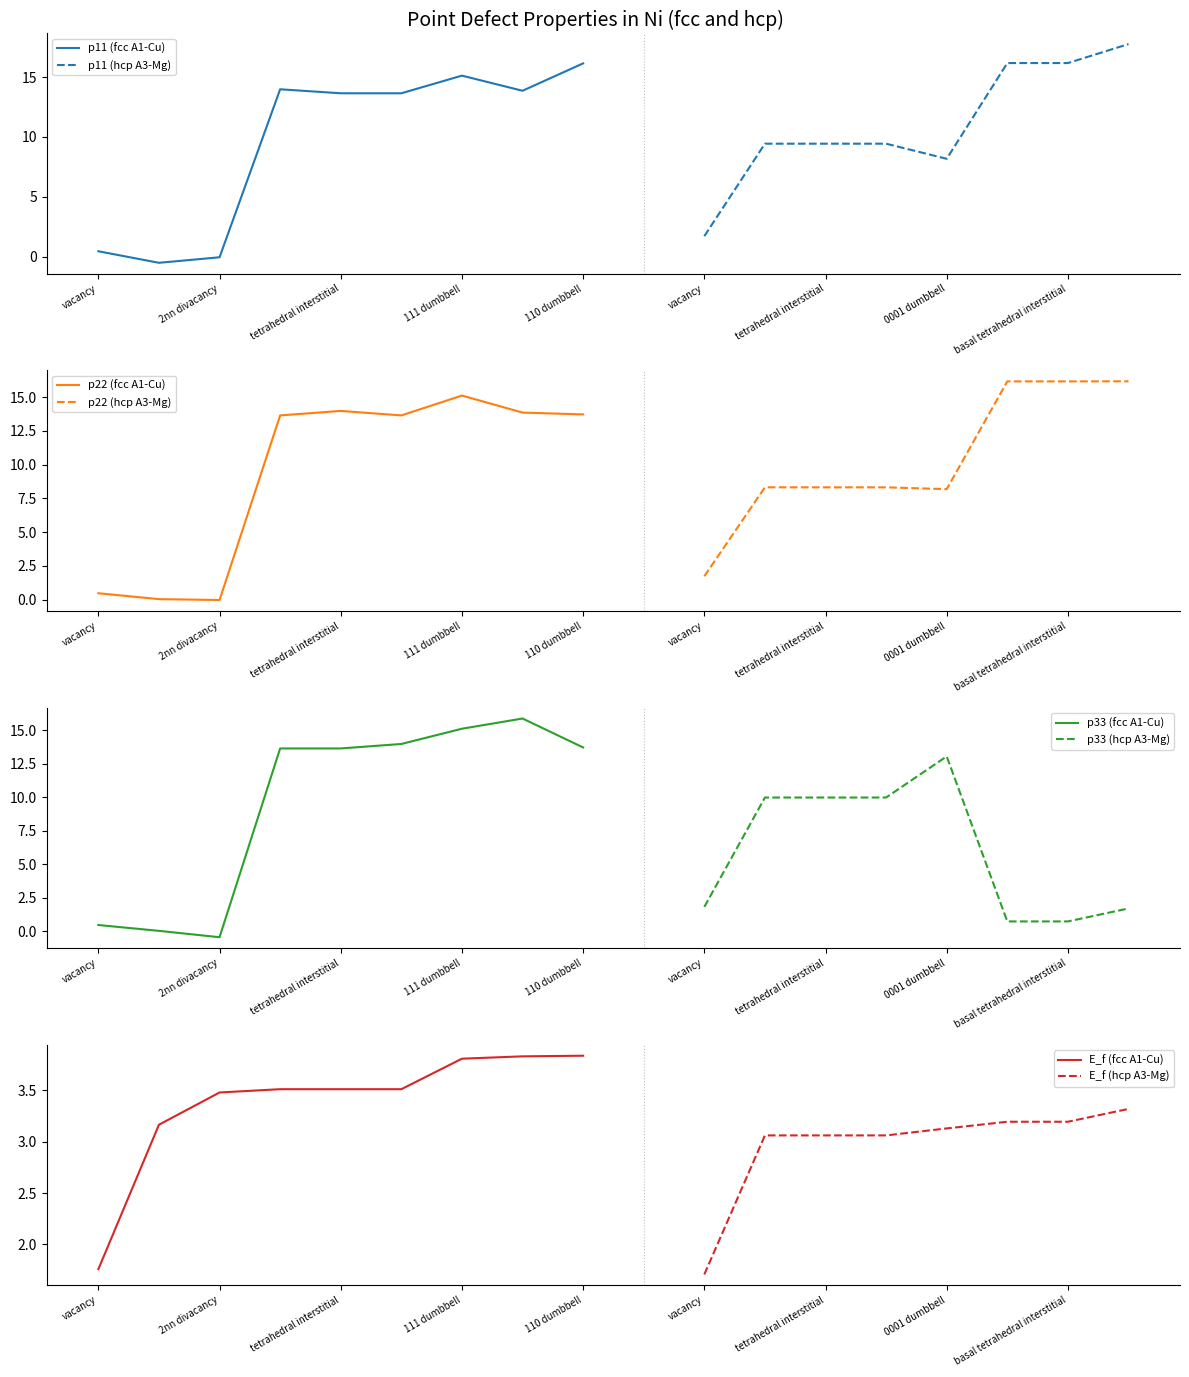

Is it true that p33 equals 0.0 at 1nn divacancy?

False